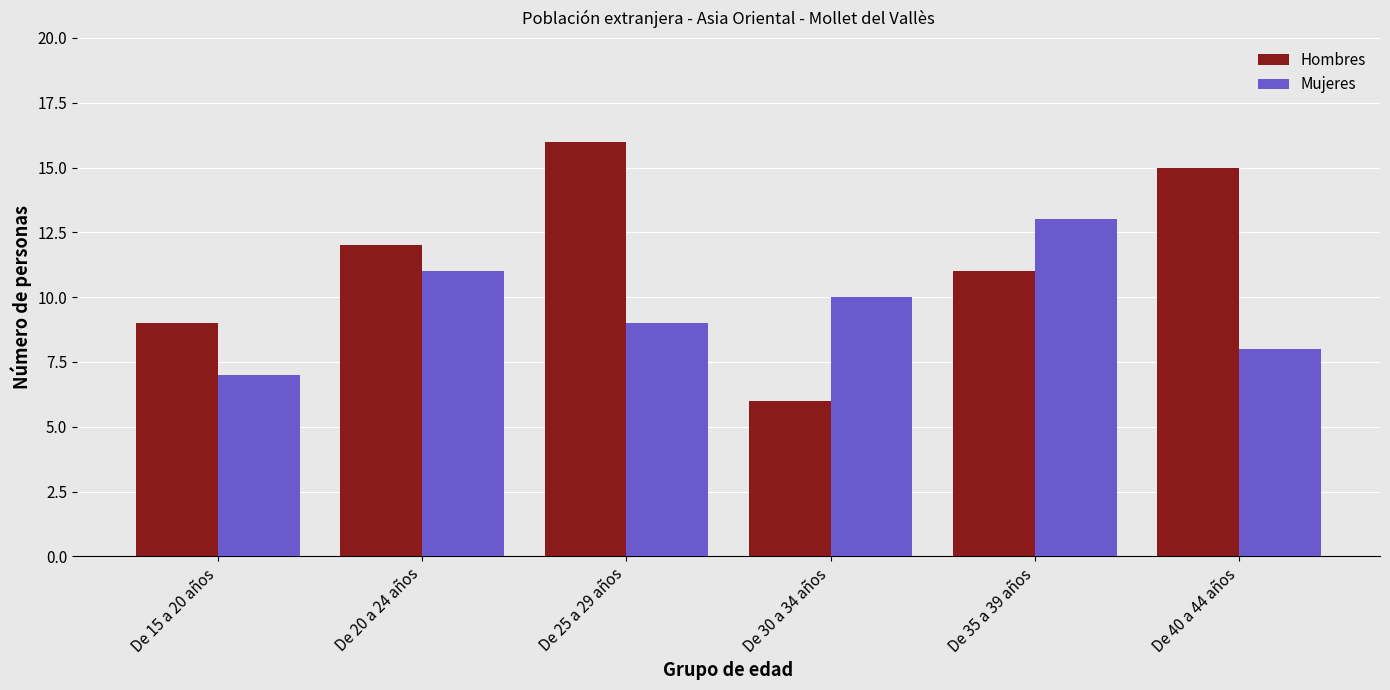

List the series in order of their overall mean, highest first.

Hombres, Mujeres